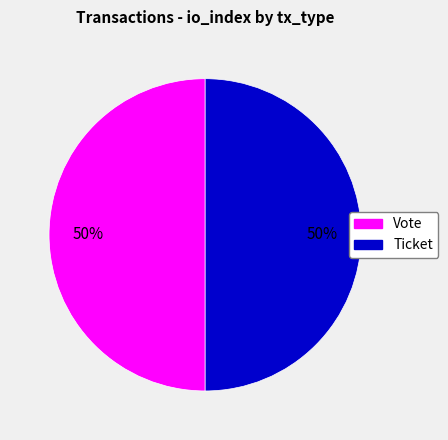

Do Vote and Ticket together represent more than half of the pie?

Yes